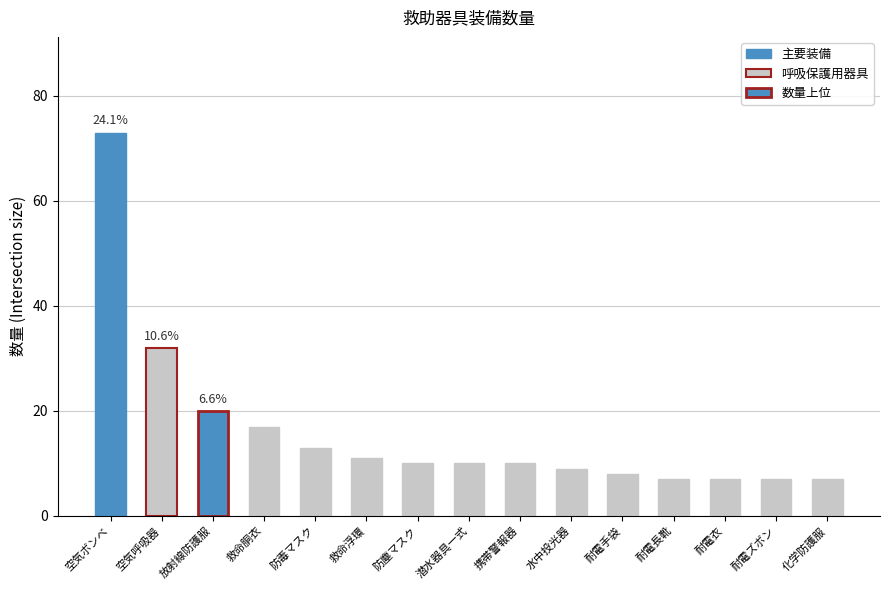

The chart shows a value of 73 at 空気ボンベ. True or false?

True